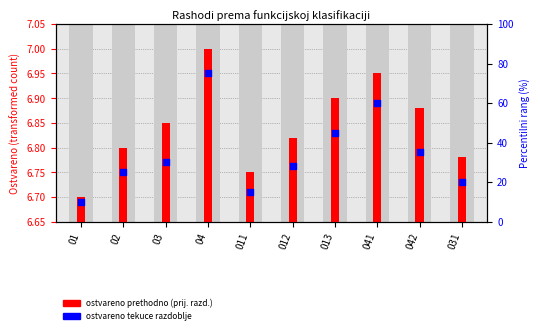

What is the ratio of the value at 041 to the value at 013?

1.0